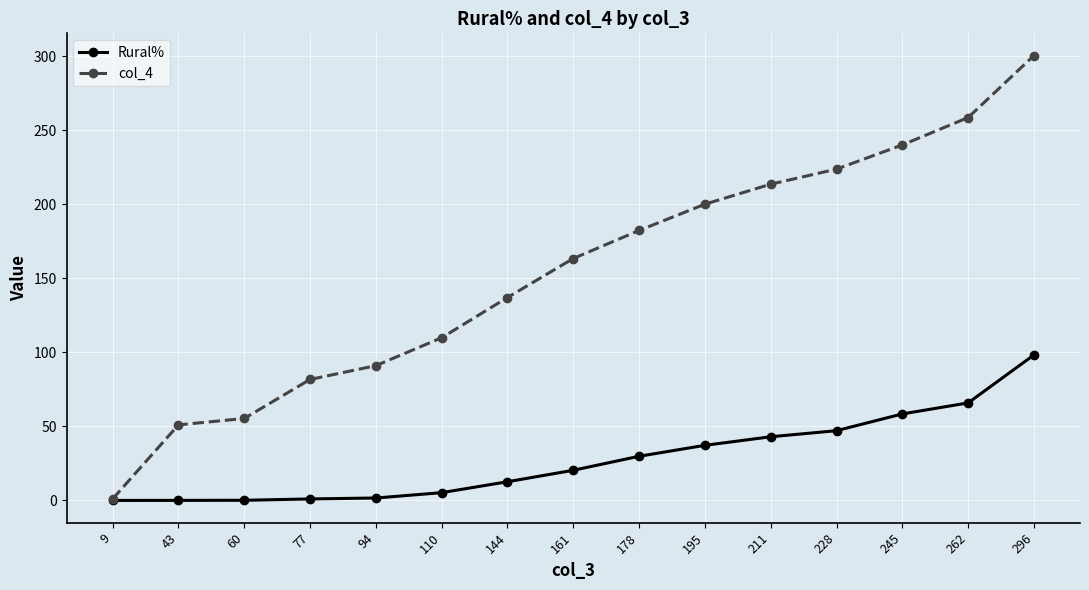

What is the difference between the highest and lowest values at 178?

152.4